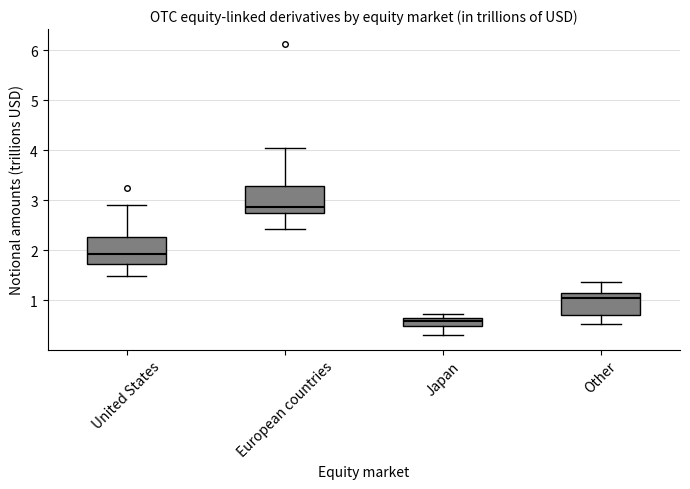

Where does the lower whisker of the box for United States end on the y-axis? The values are not printed on the chart, so give them approximately, as read against the axis.

1.5